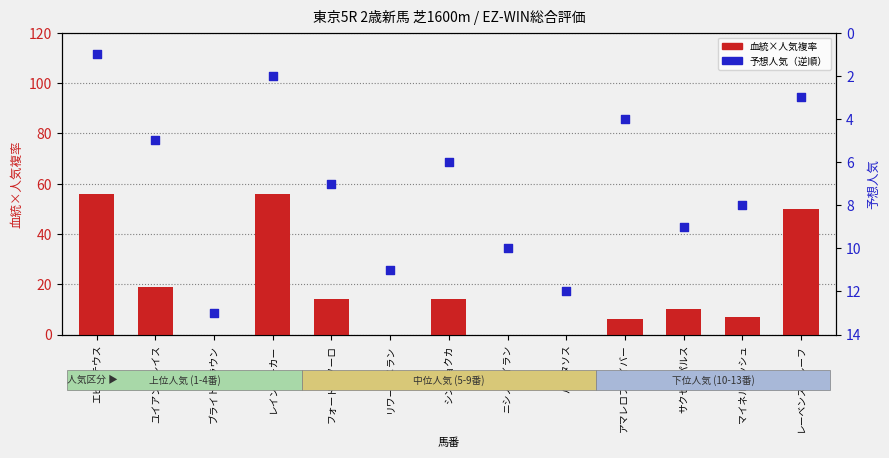

What are all the series names shown in the legend?

血統×人気複率, 予想人気